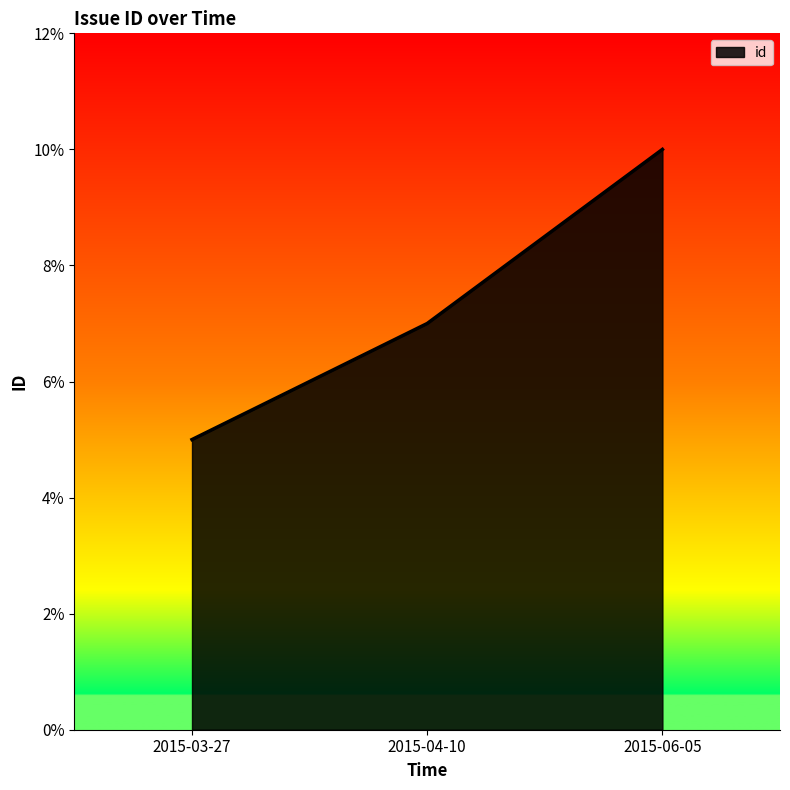

What position from the right is 2015-03-27?

3